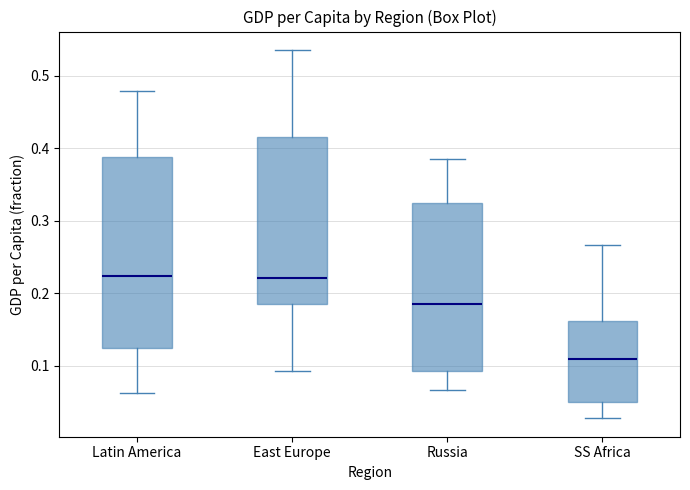

Where does the median line of the box for East Europe sit on the y-axis? The values are not printed on the chart, so give them approximately, as read against the axis.

0.22